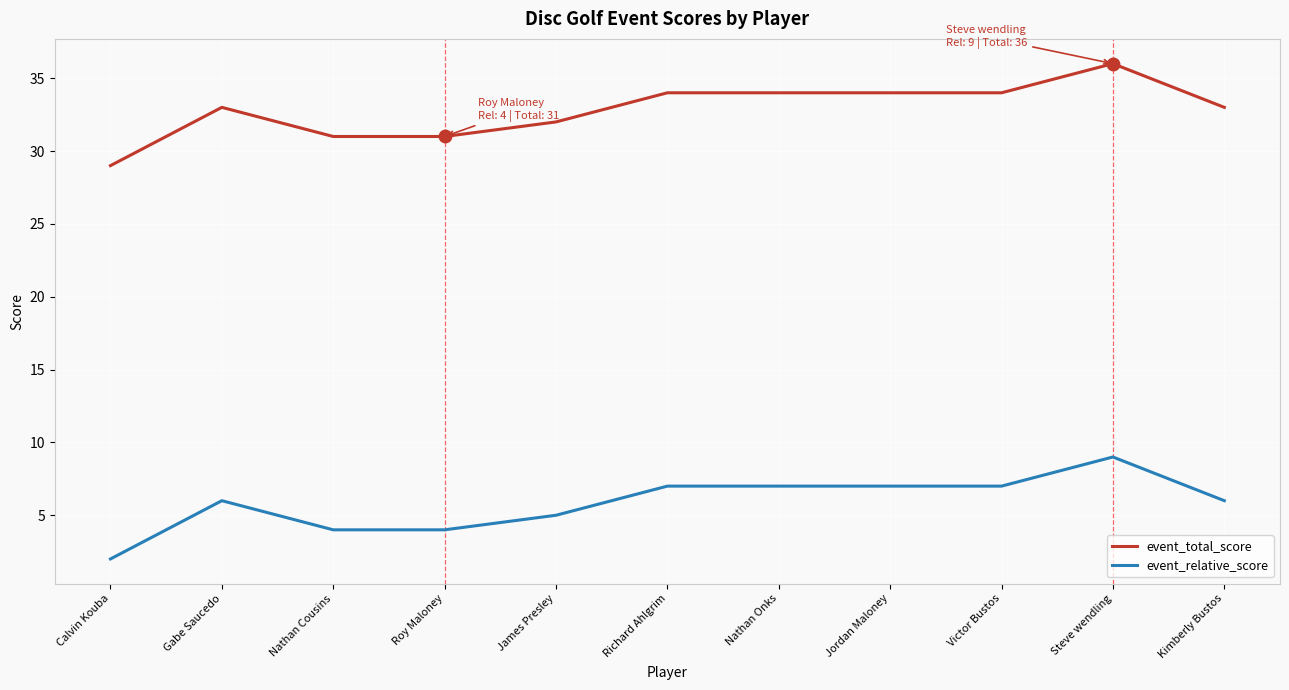

Reading left to right, list all the values displayed in this chart.

event_total_score: Calvin Kouba=29	Gabe Saucedo=33	Nathan Cousins=31	Roy Maloney=31	James Presley=32	Richard Ahlgrim=34	Nathan Onks=34	Jordan Maloney=34	Victor Bustos=34	Steve wendling=36	Kimberly Bustos=33
event_relative_score: Calvin Kouba=2	Gabe Saucedo=6	Nathan Cousins=4	Roy Maloney=4	James Presley=5	Richard Ahlgrim=7	Nathan Onks=7	Jordan Maloney=7	Victor Bustos=7	Steve wendling=9	Kimberly Bustos=6